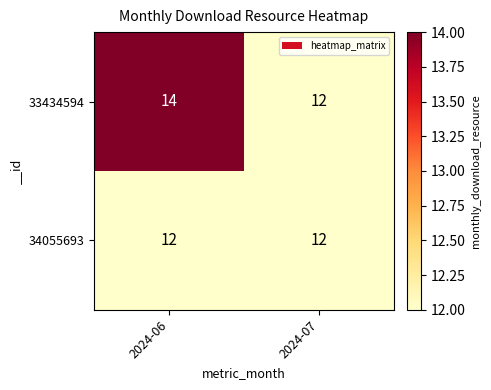

Which series has the largest range (max minus min)?

33434594